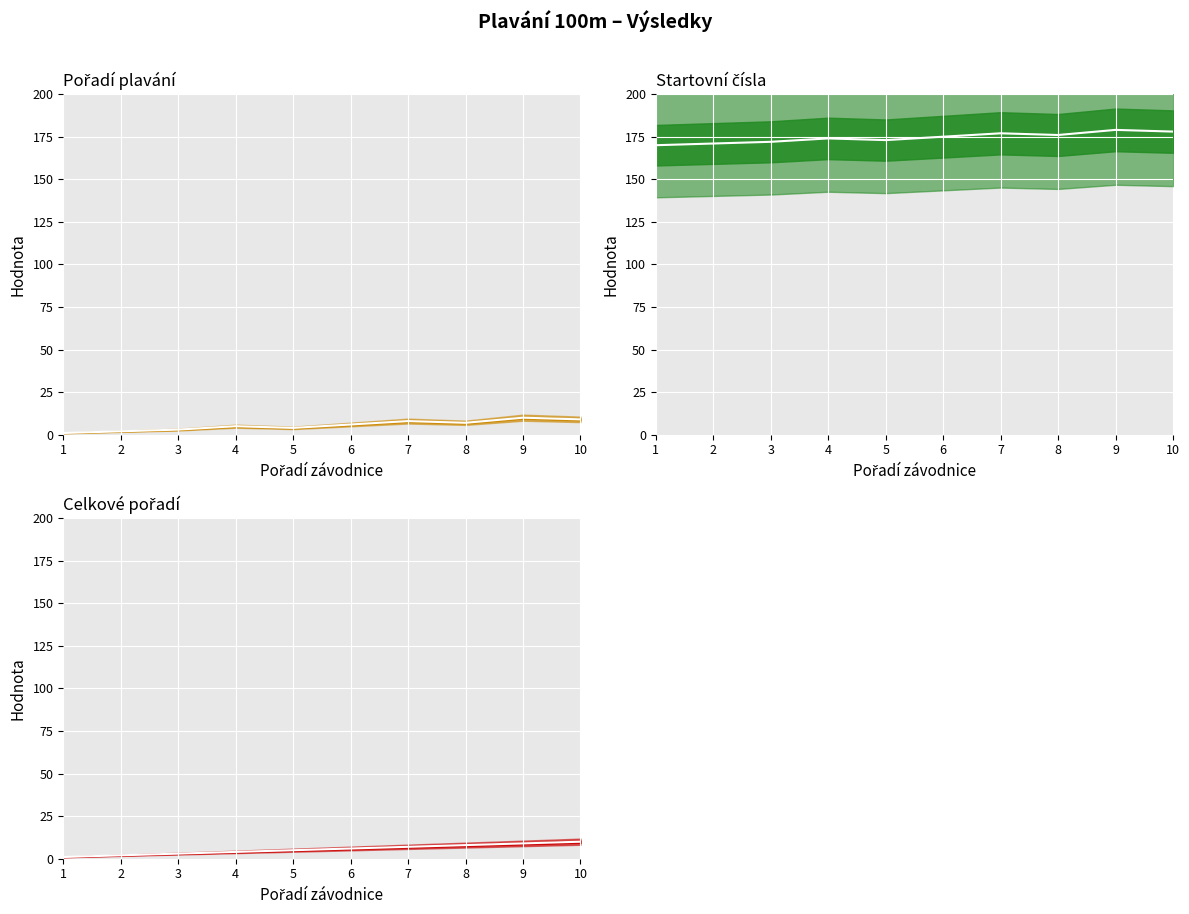

What is the sum of the Startovní čísla values at 1 and 3?

342